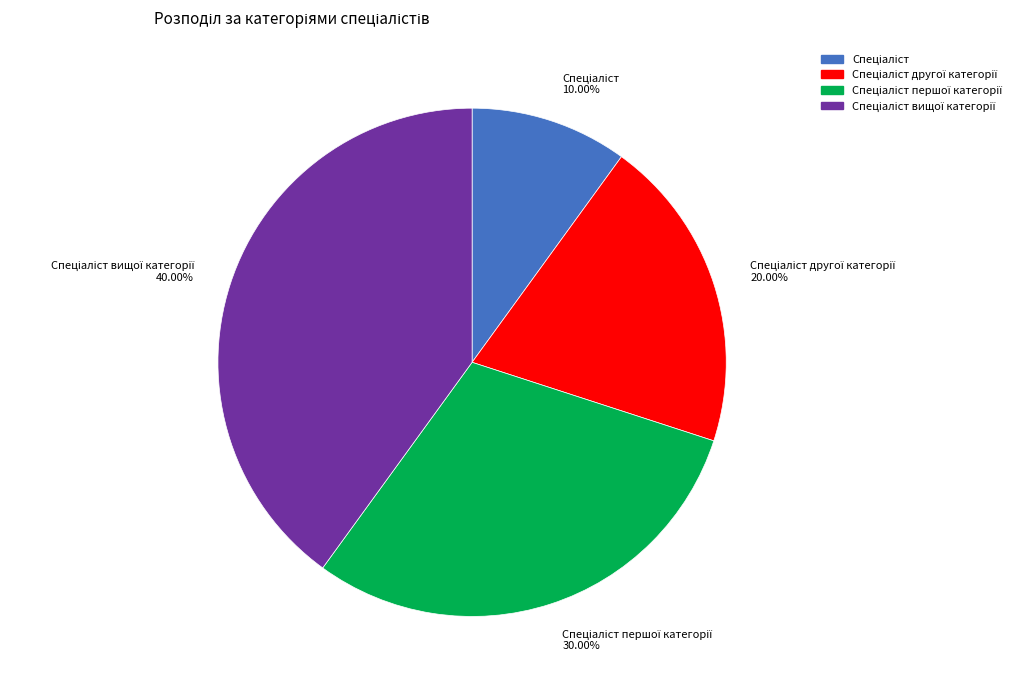

How many slices are in this pie chart?

4